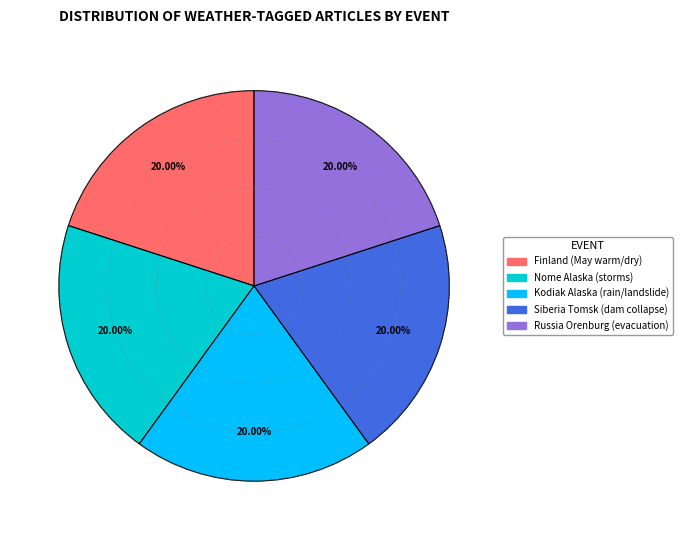

Count the number of slices in the pie.

5